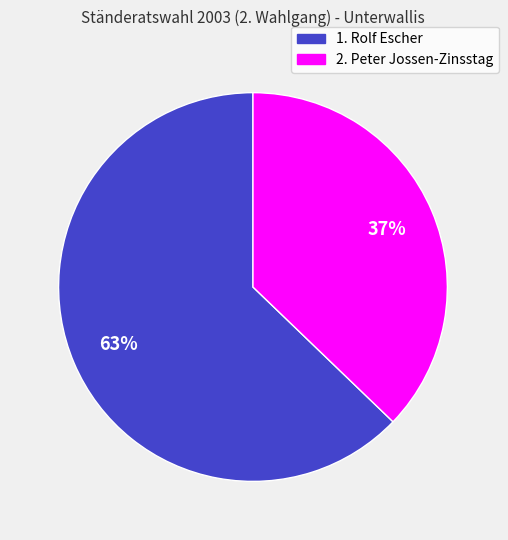

To the nearest percent, what is the average slice percentage?

50%